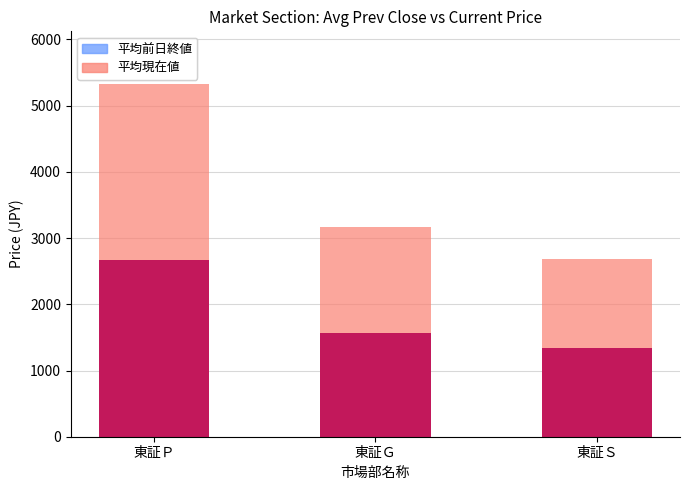

How many data points does each series have?

3